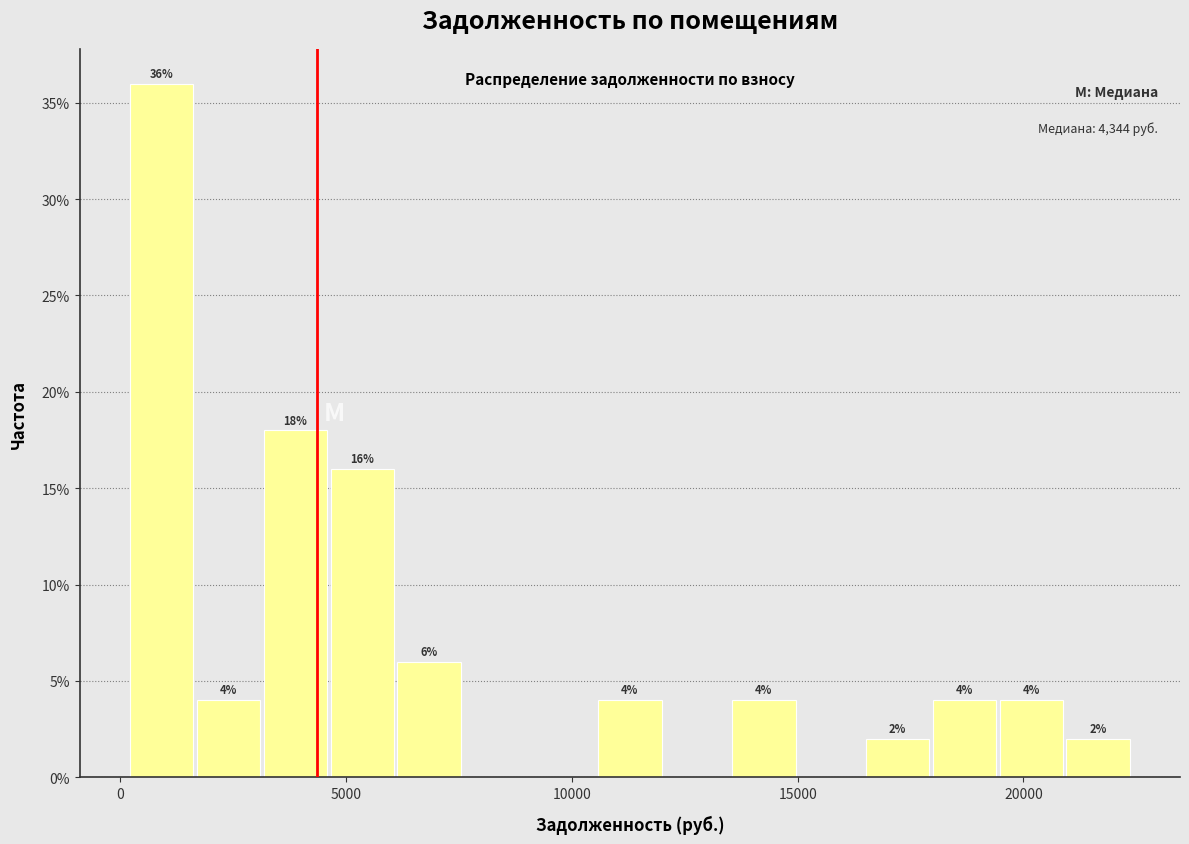

Around what value on the x-axis is the tallest bar? Give the approximate position of its centre, as read against the axis.

1000